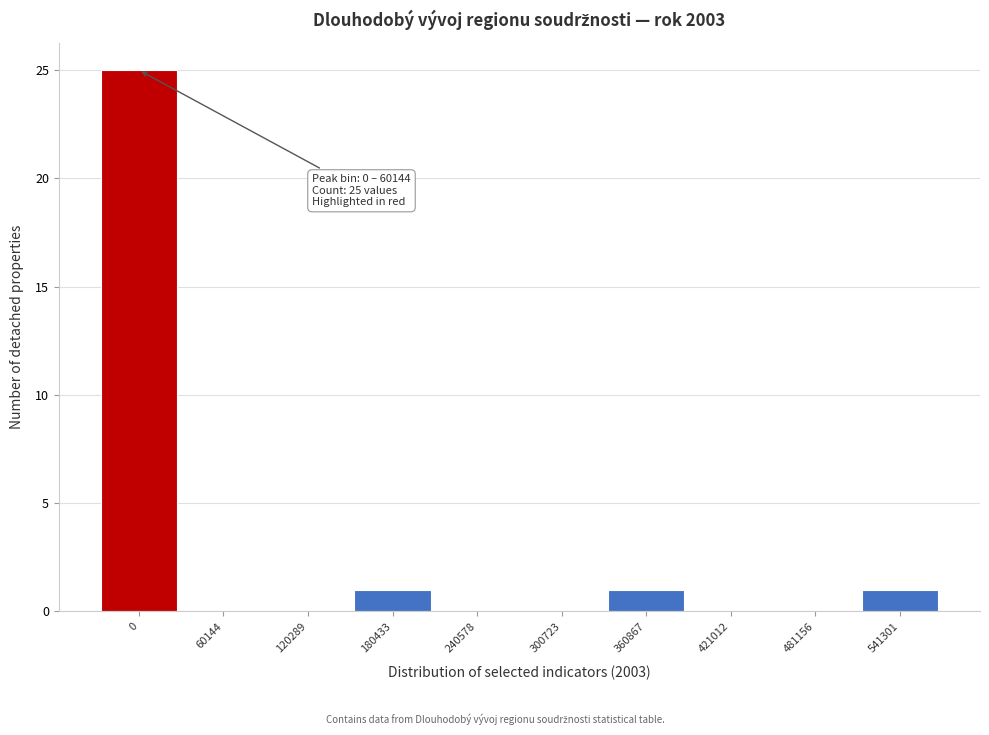

Reading left to right, extract all data points from this chart.

0=25	60144=0	120289=0	180433=1	240578=0	300723=0	360867=1	421012=0	481156=0	541301=1